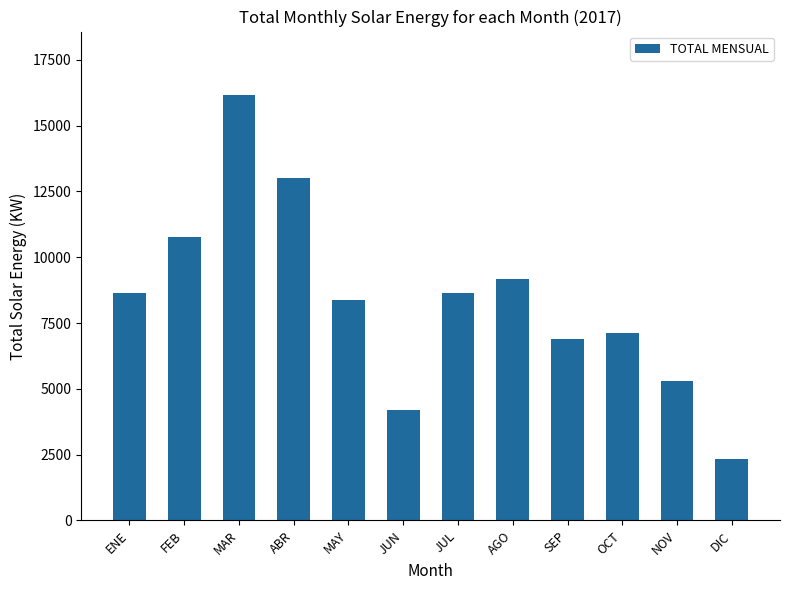

Does the chart contain stacked bars?

No